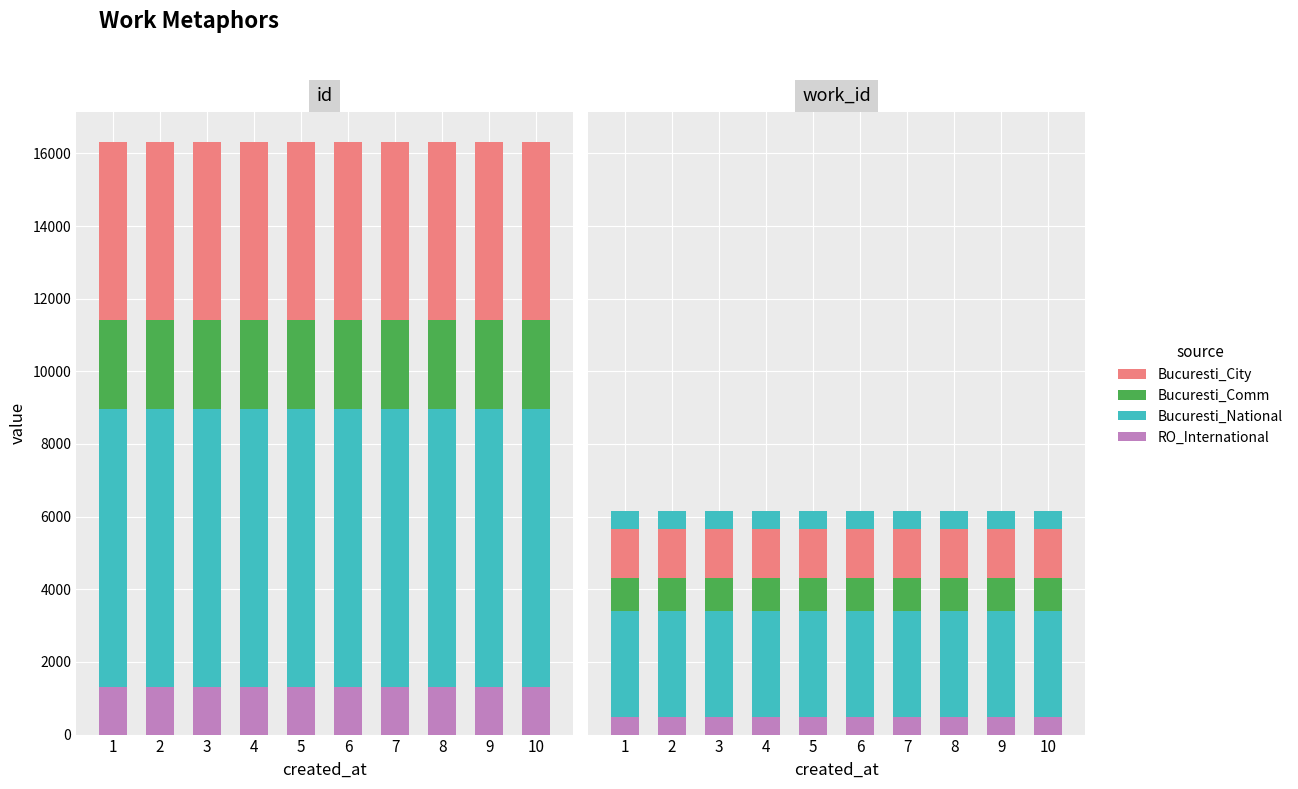

How many categories are shown in the chart?

10